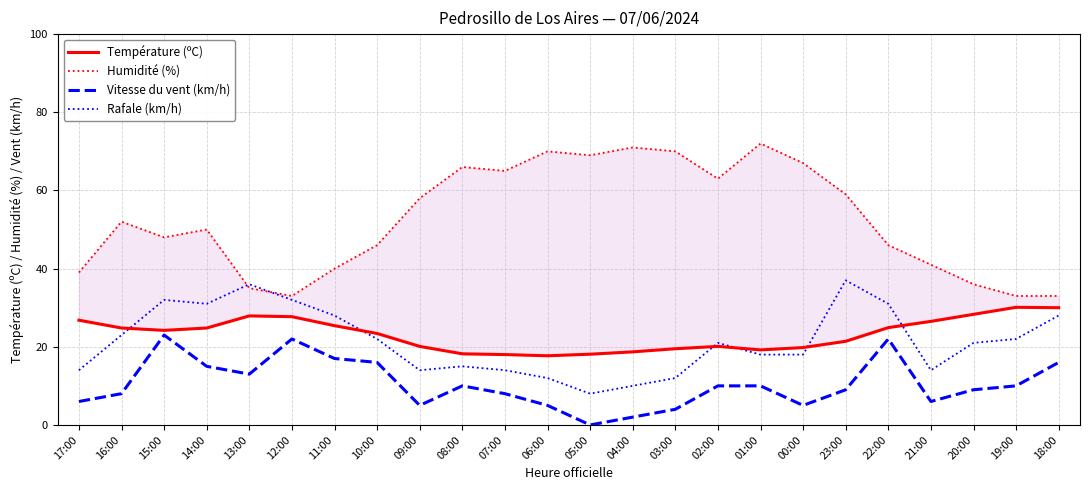

True or false: Température (ºC) has more than 2 points higher than both neighbors.

True